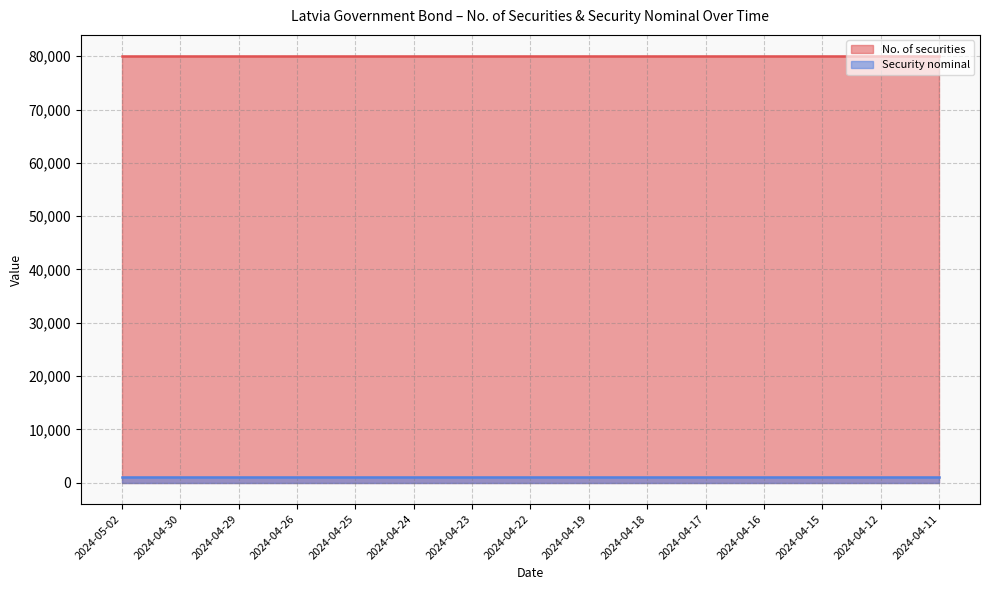

Does the chart have visible grid lines?

Yes